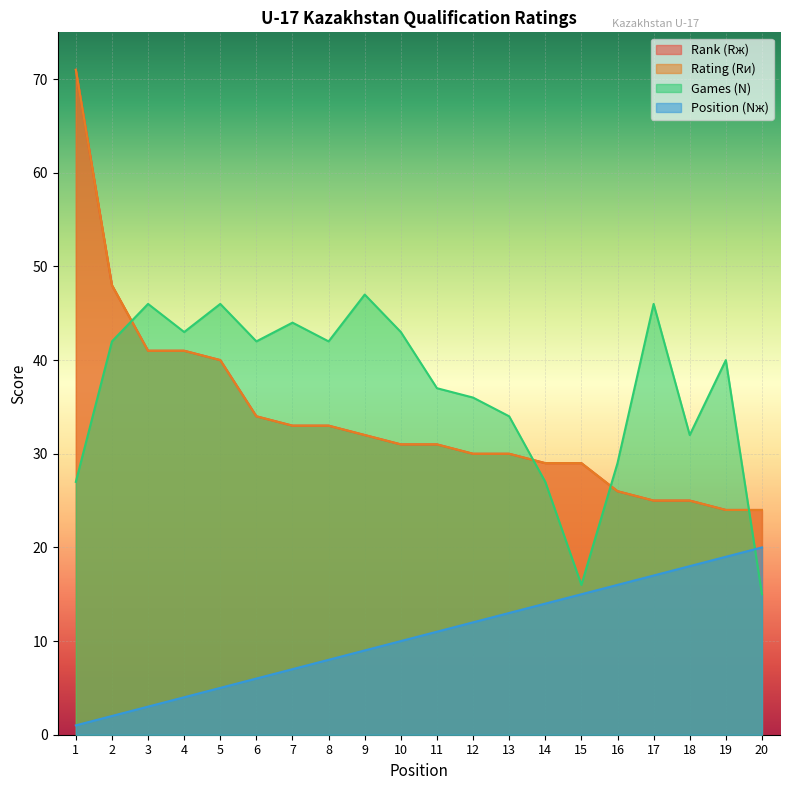

The value of Position (Nж) at 16 is 21. True or false?

False